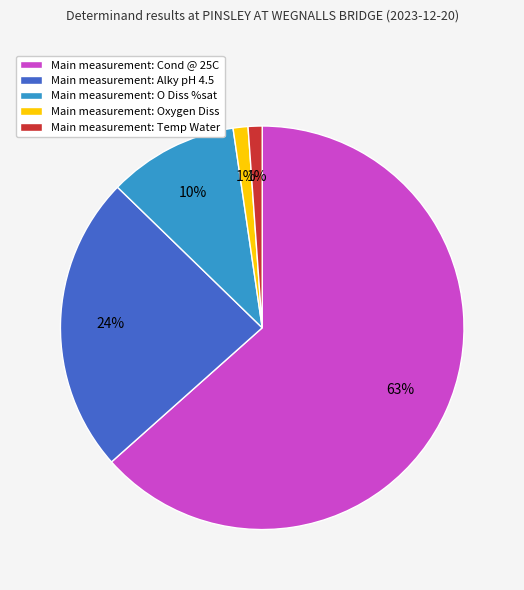

Which category has the biggest portion of the pie?

Main measurement: Cond @ 25C